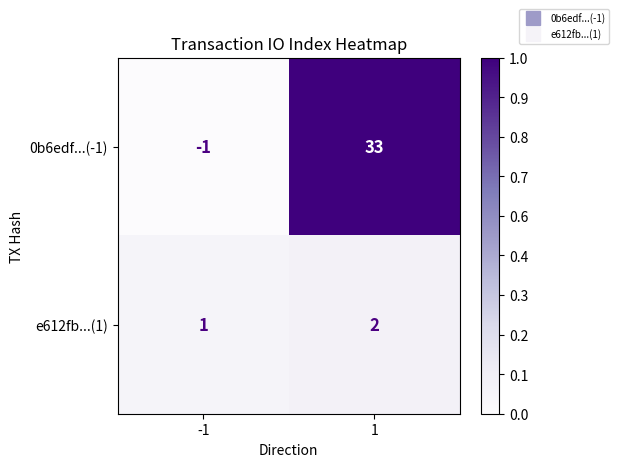

What is the sum of the e612fb...(1) values at -1 and 1?

3